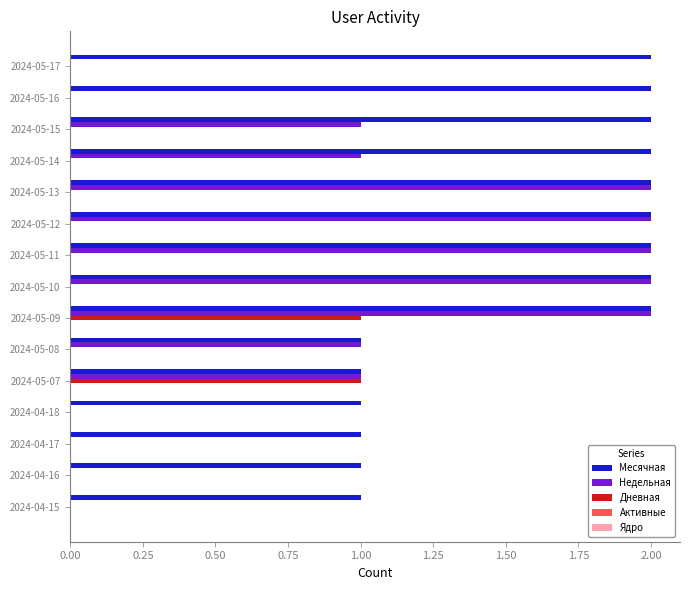

What is the greatest value displayed?

2